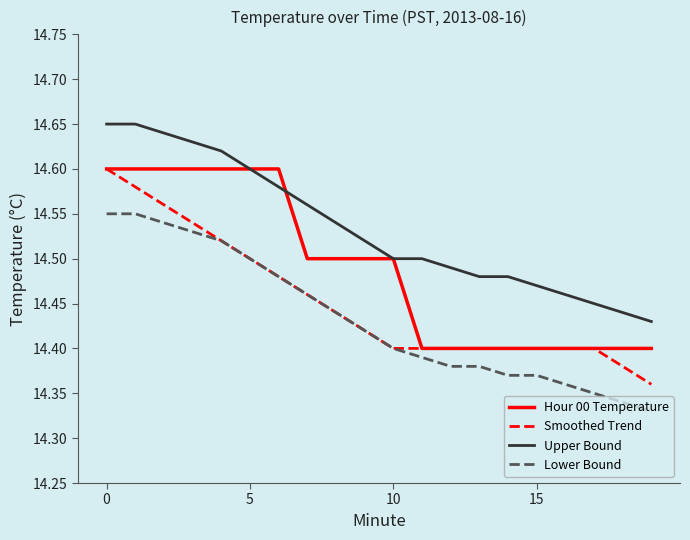

True or false: Smoothed Trend and Upper Bound cross at least once.

False